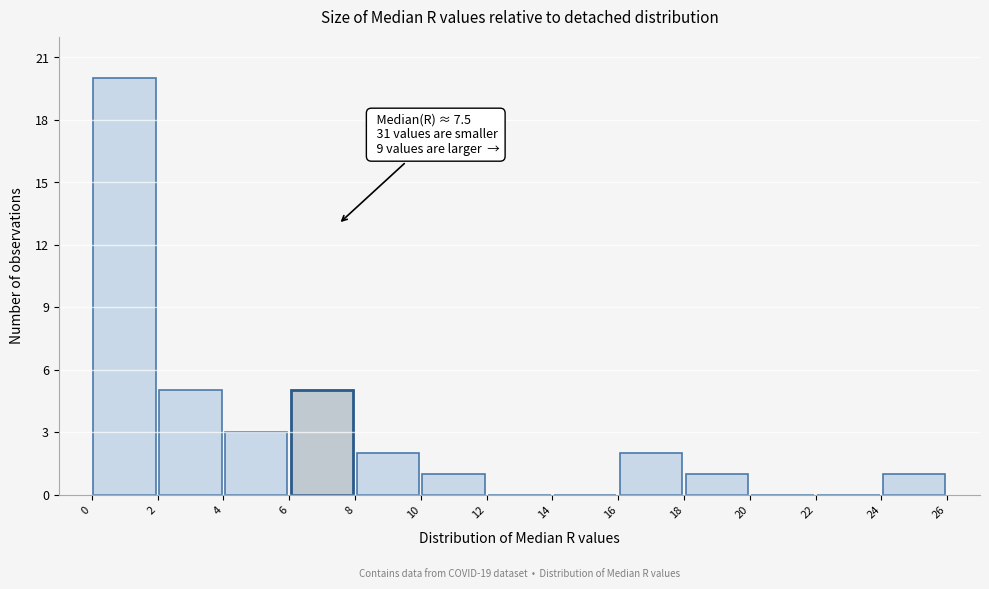

Which range on the x-axis has the tallest bar?

0 to 2